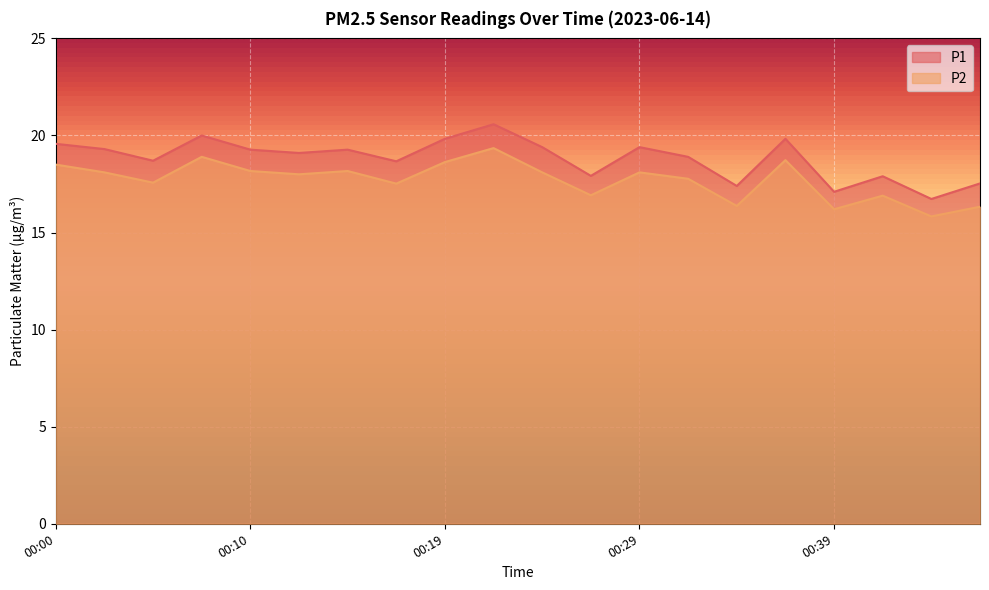

Between 00:22 and 00:36, which series saw the biggest shift?

P1